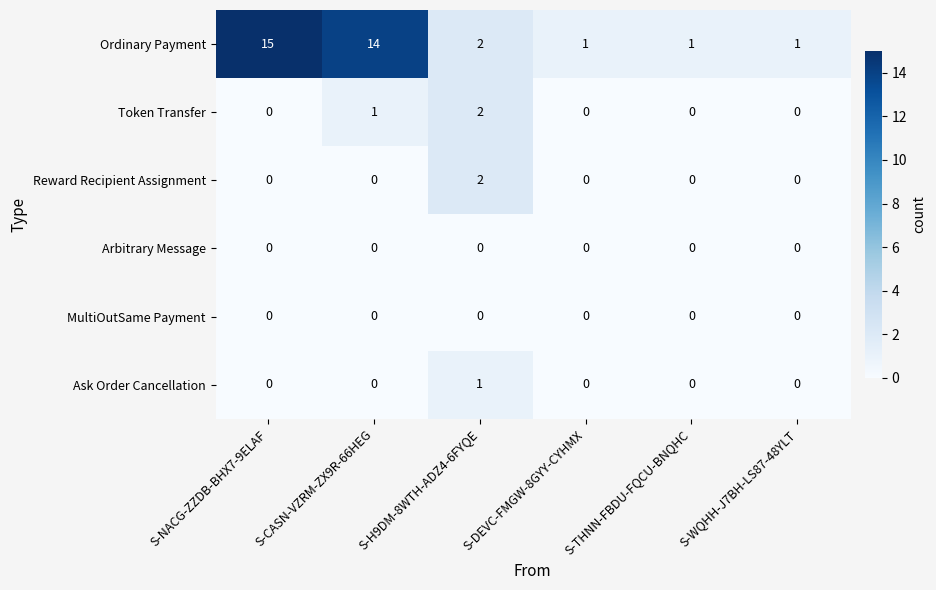

True or false: Ordinary Payment has a value of 15 at S-NACG-ZZDB-BHX7-9ELAF.

True